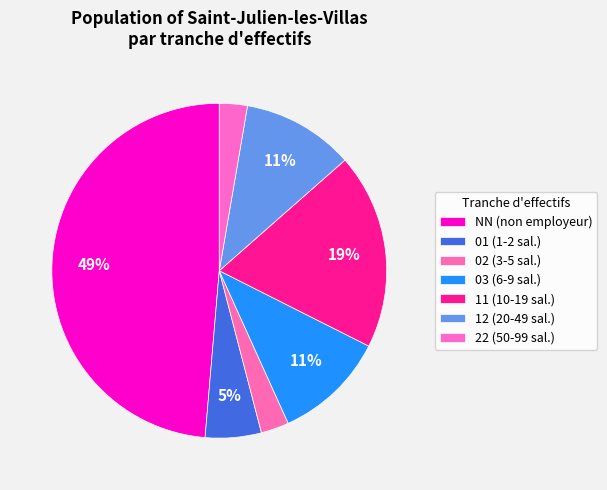

Count the number of slices in the pie.

7